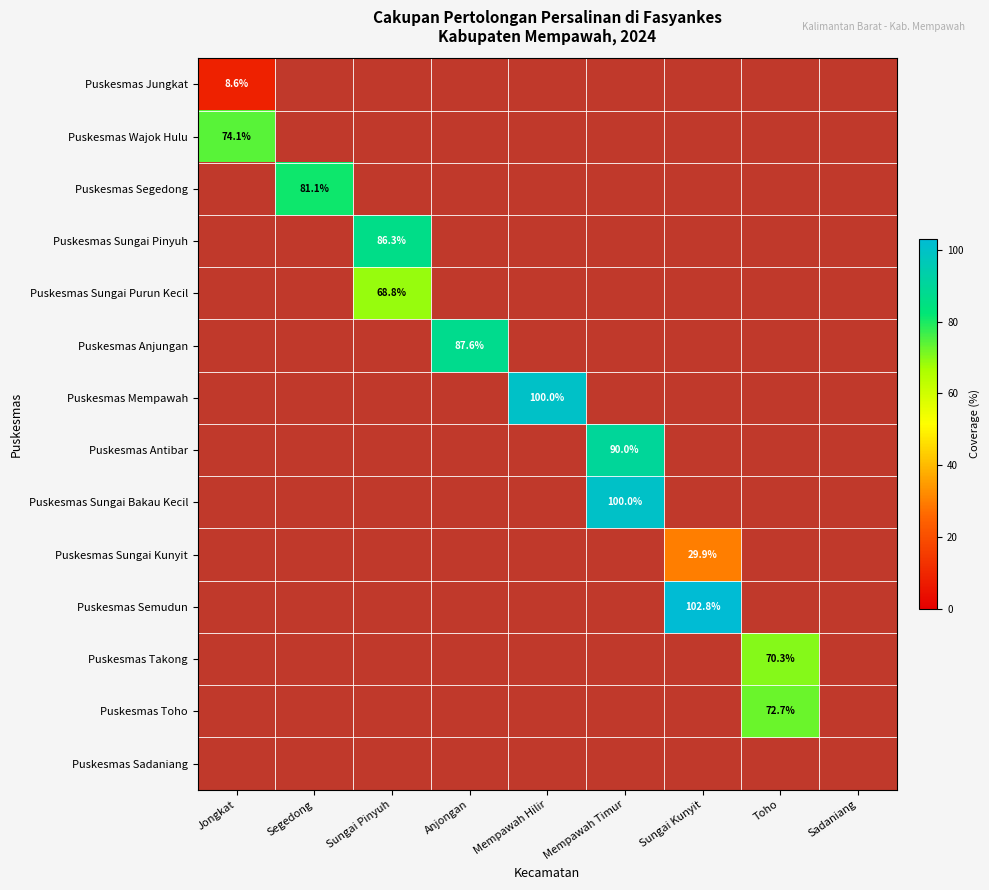

Rank the series by their maximum value, from lowest to highest.

Puskesmas Sadaniang, Puskesmas Jungkat, Puskesmas Sungai Kunyit, Puskesmas Sungai Purun Kecil, Puskesmas Takong, Puskesmas Toho, Puskesmas Wajok Hulu, Puskesmas Segedong, Puskesmas Sungai Pinyuh, Puskesmas Anjungan, Puskesmas Antibar, Puskesmas Mempawah, Puskesmas Sungai Bakau Kecil, Puskesmas Semudun